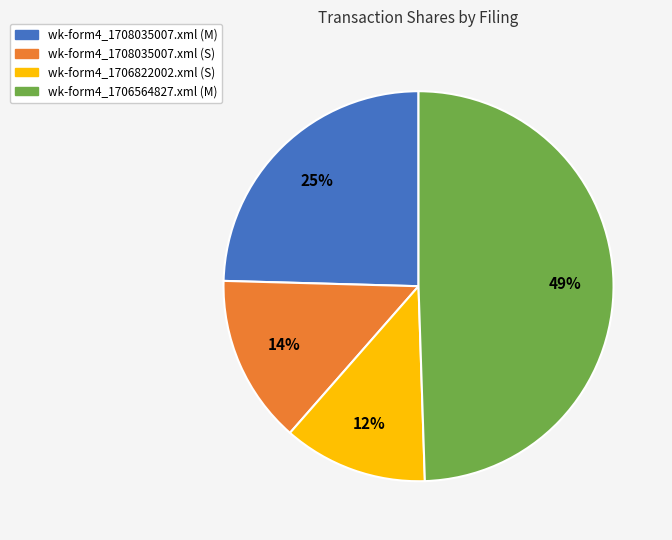

To the nearest percent, what is the combined percentage of wk-form4_1706564827.xml (M) and wk-form4_1708035007.xml (S)?

63%